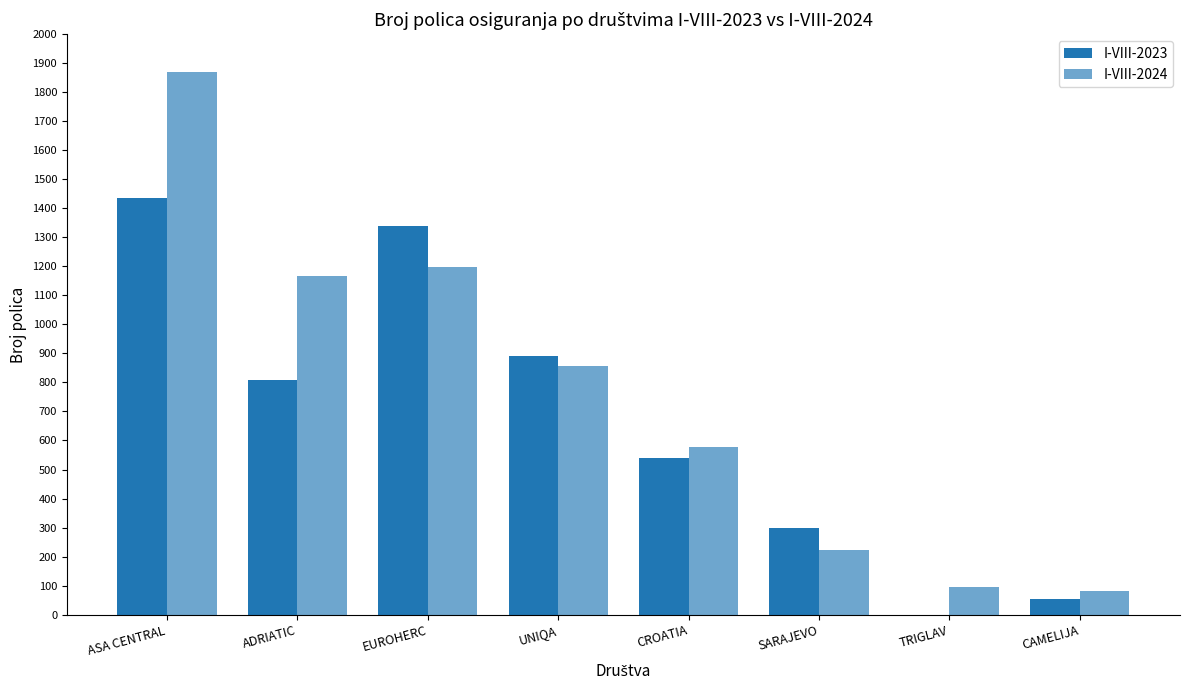

Reading left to right, extract all data points from this chart.

I-VIII-2023: 1436	809	1338	891	541	300	0	54
I-VIII-2024: 1870	1167	1197	857	578	221	94	83